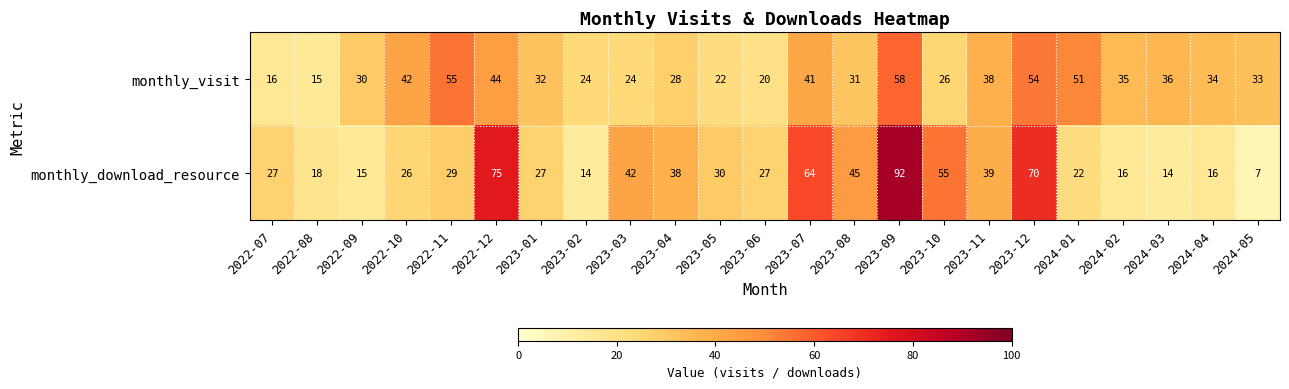

How many categories are shown in the chart?

23